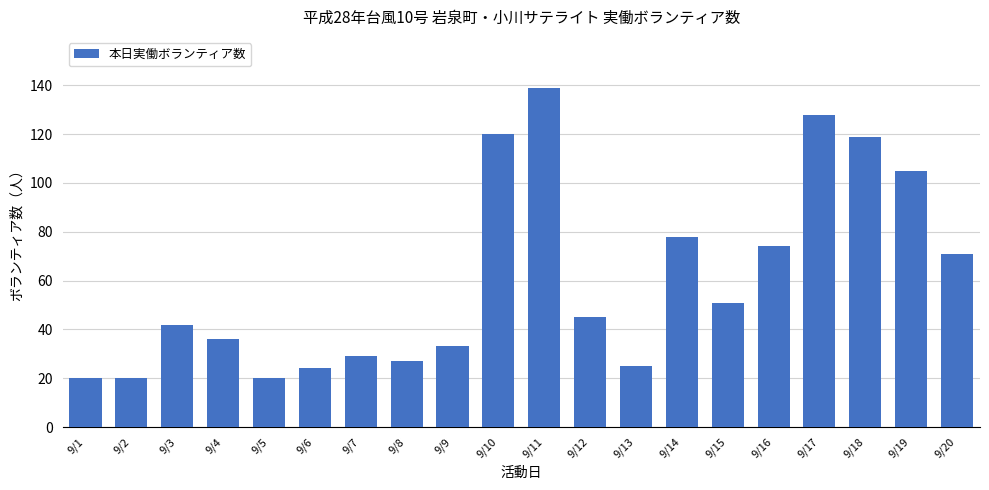

What is the value of the 8th bar from the left?

27